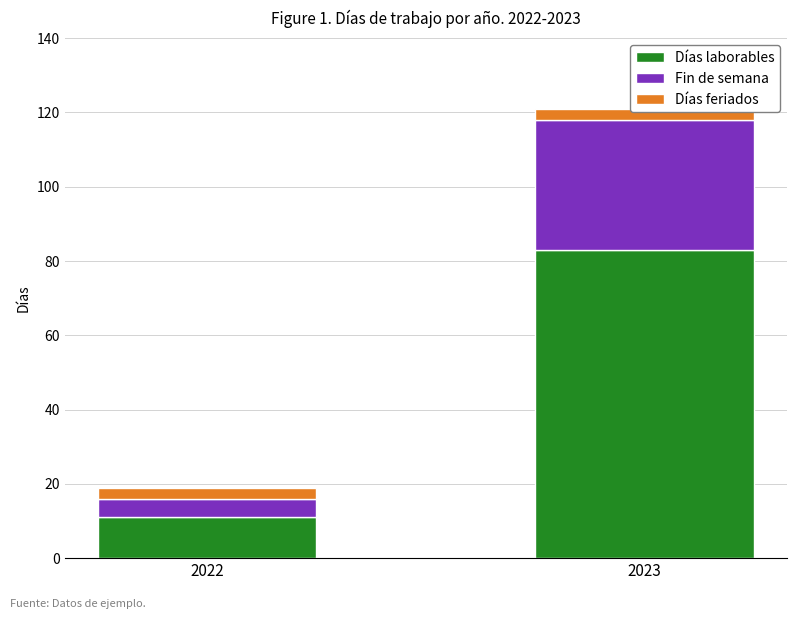

How many categories are shown in the chart?

2